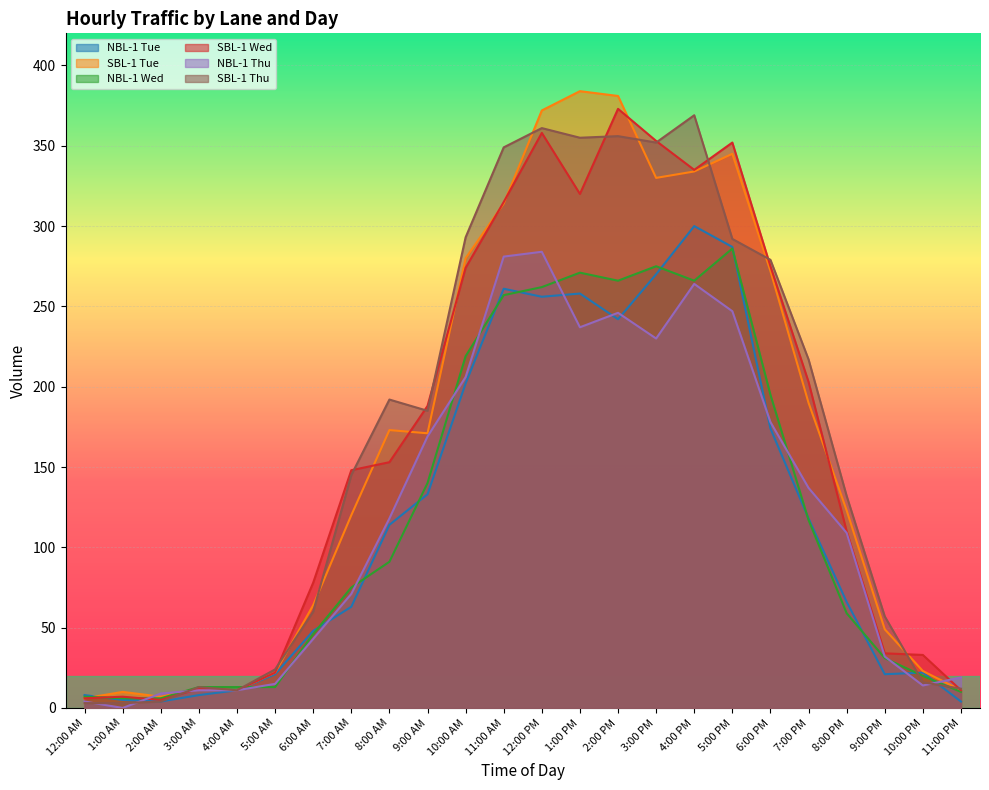

Which series has the widest spread of values?

SBL-1 Tue